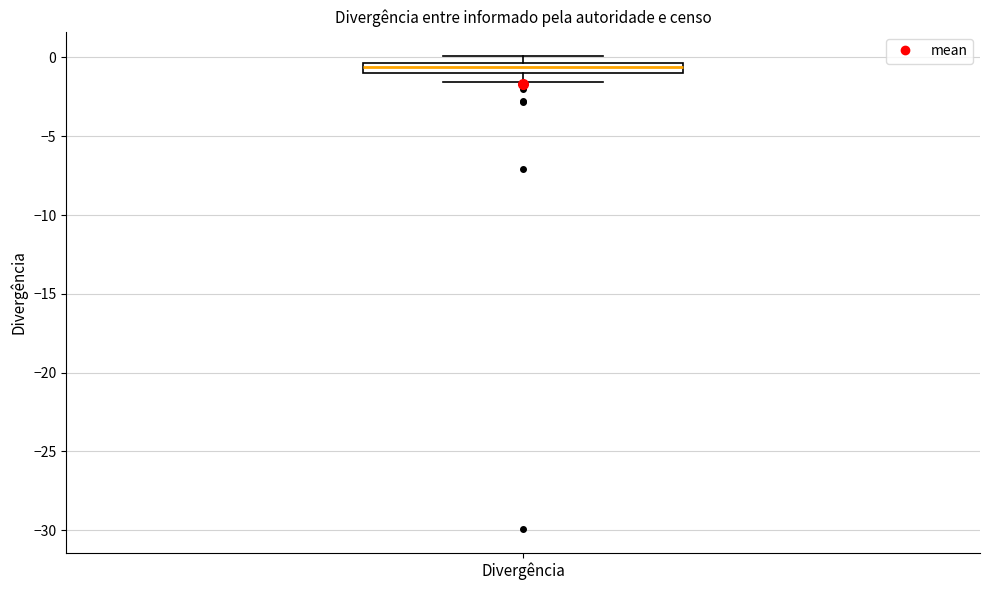

Where is the upper edge of the box for Divergência on the y-axis? The values are not printed on the chart, so give them approximately, as read against the axis.

-0.5